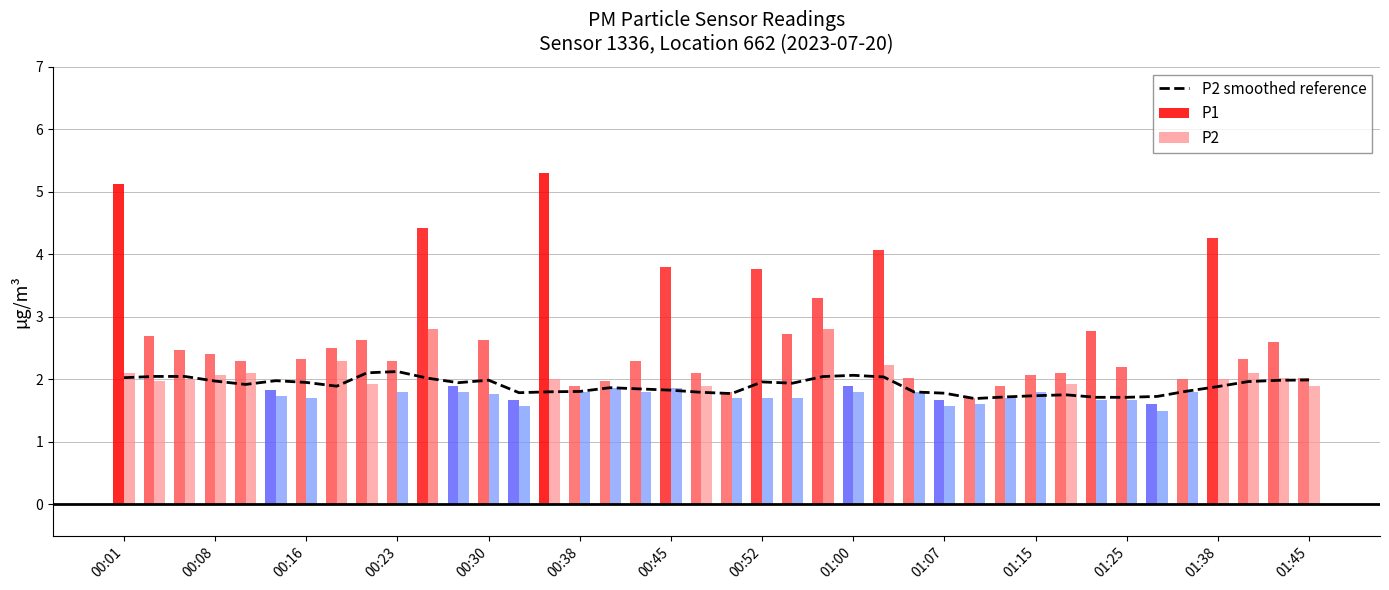

Does the chart contain any negative values?

No